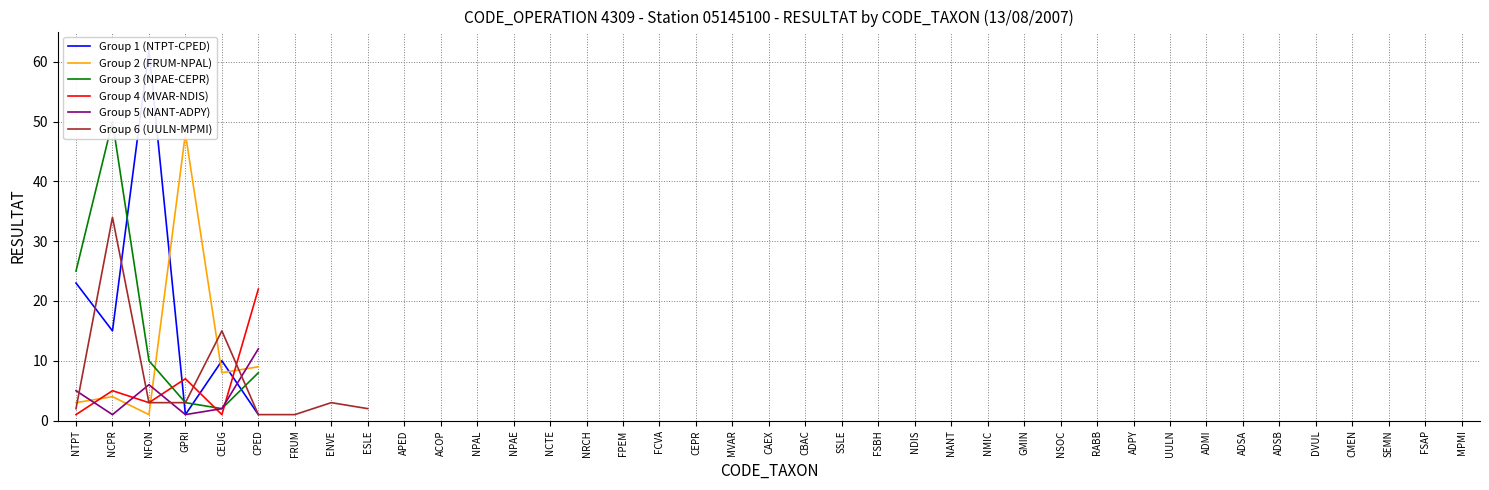

Reading left to right, transcribe all the data shown in this chart.

23	15	62	1	10	1	3	4	1	48	8	9	25	50	10	3	2	8	1	5	3	7	1	22	5	1	6	1	2	12	2	34	3	3	15	1	1	3	2